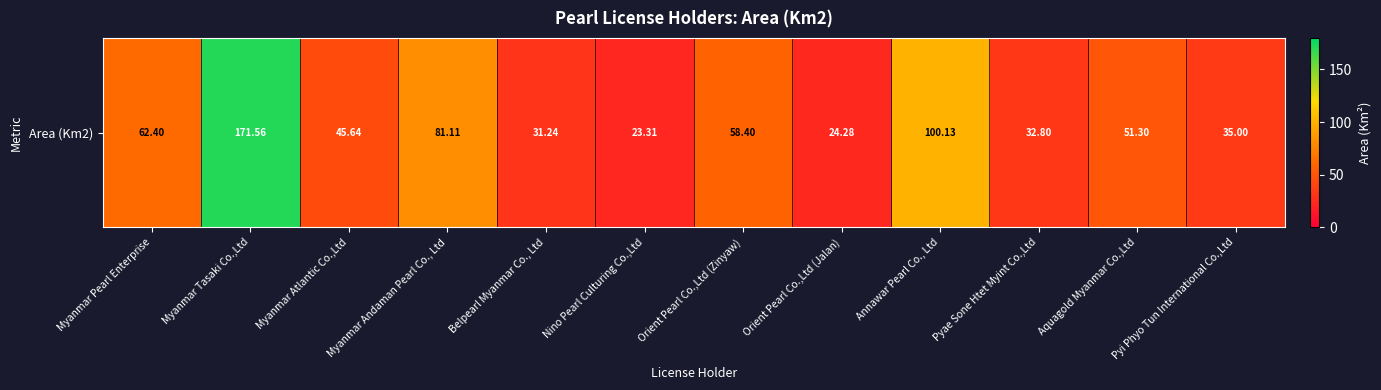

True or false: the data shows 42.7 at Orient Pearl Co.,Ltd (Jalan).

False